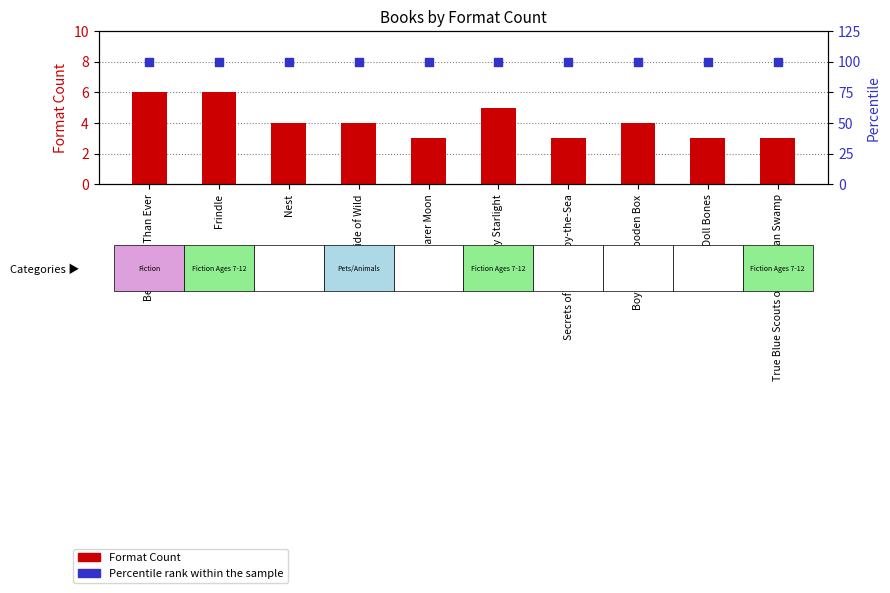

What are all the series names shown in the legend?

Format Count, Percentile rank within the sample